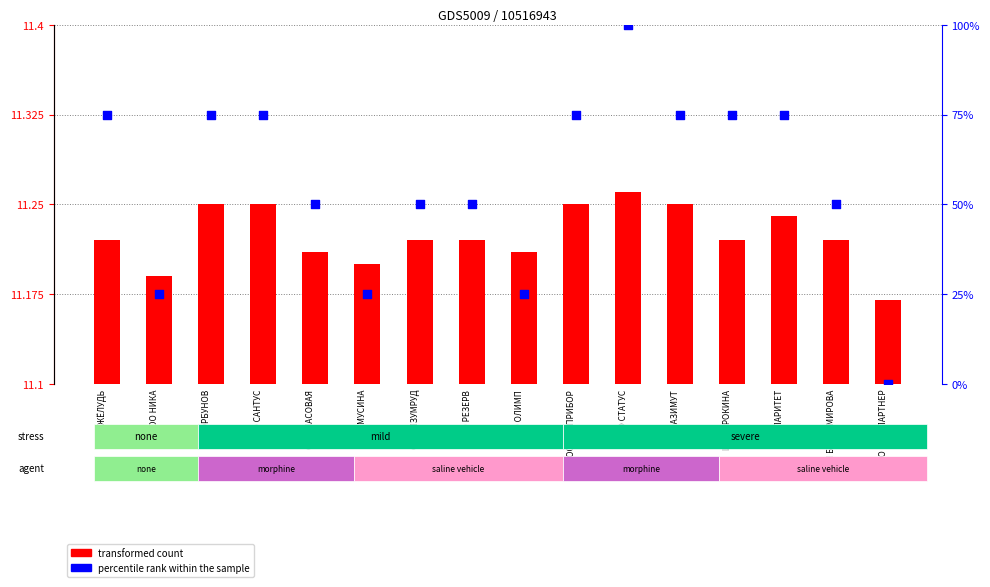

Is the value of transformed count at ООО АЗИМУТ greater than the value of percentile rank within the sample at ООО САНТУС?

No